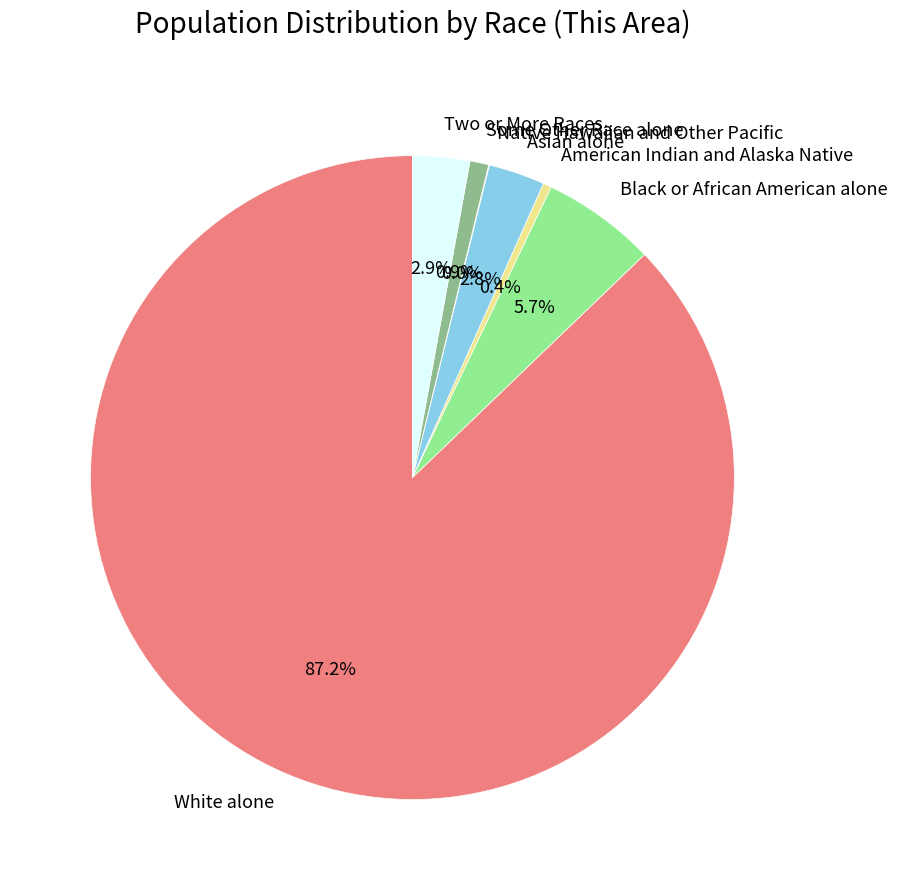

Which slice is the largest?

White alone